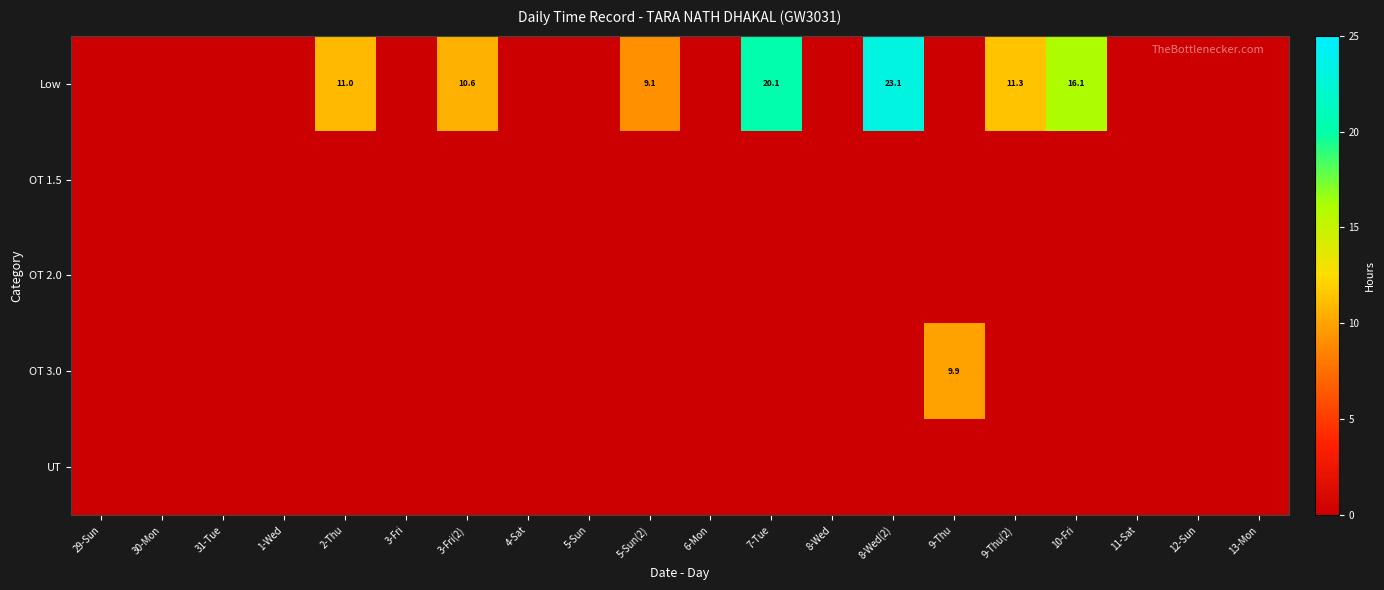

Is it true that Low equals 14.8 at 9-Thu(2)?

False